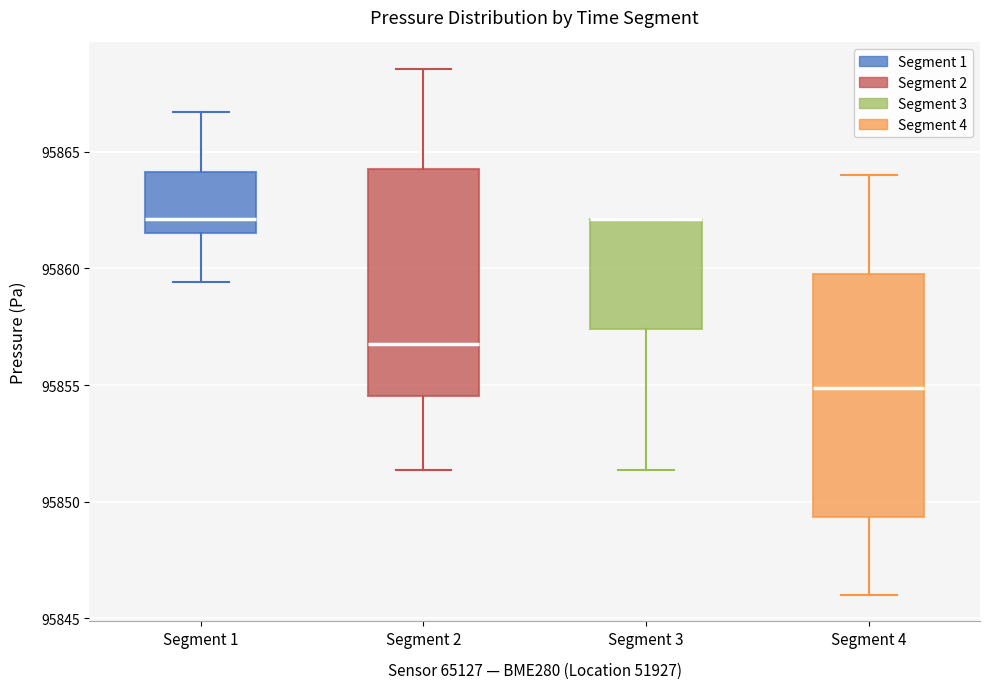

Which box is the tallest, from its lower edge to its upper edge?

Segment 4